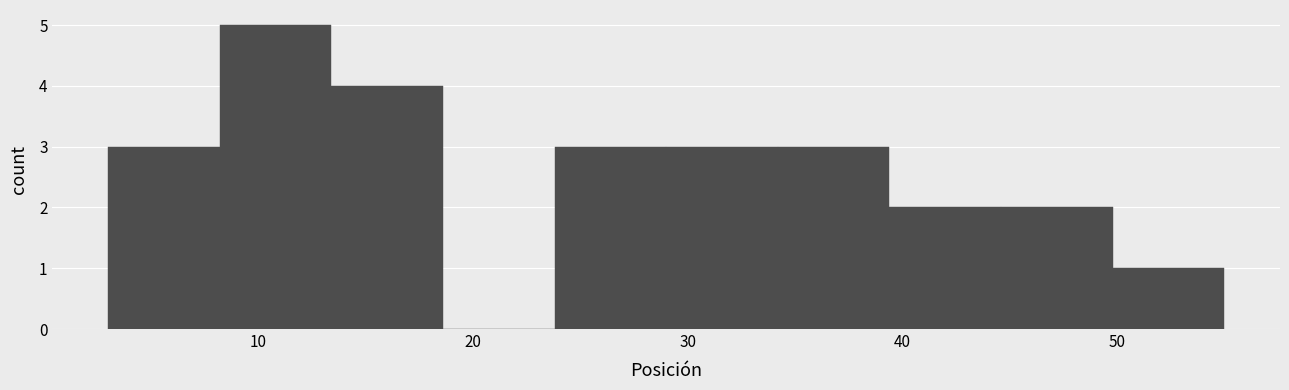

Reading left to right, list every bar in this chart as the range it spans on the x-axis followed by its height. Neither the bar edges nor the heights are printed on the chart, so give them approximately, as read against the axes.

3.0 to 8.2: 3
8.2 to 13.4: 5
13.4 to 18.6: 4
18.6 to 23.8: 0
23.8 to 29.0: 3
29.0 to 34.2: 3
34.2 to 39.4: 3
39.4 to 44.6: 2
44.6 to 49.8: 2
49.8 to 55.0: 1